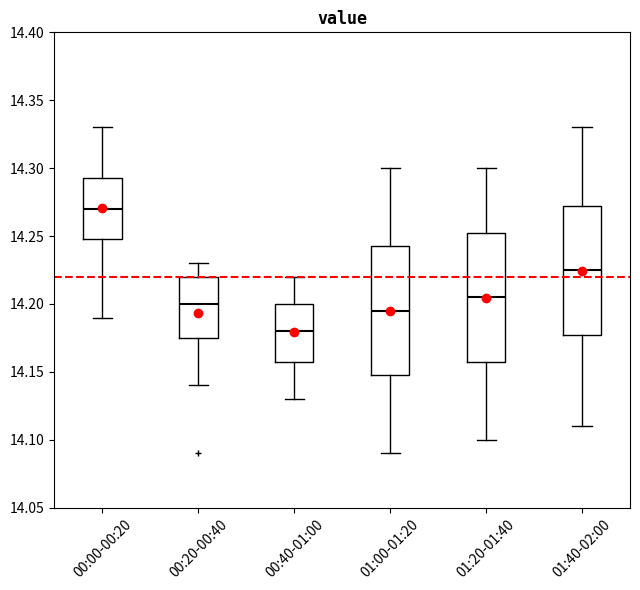

Reading left to right, transcribe this box plot: for each box, give where its median line is, the range the box spans, and where its two whiskers end, as read against the y-axis. The values are not printed on the chart, so give them approximately, as read against the axis.

00:00-00:20: median 14.270, box 14.250 to 14.295, whiskers 14.190 to 14.330
00:20-00:40: median 14.200, box 14.175 to 14.220, whiskers 14.140 to 14.230
00:40-01:00: median 14.180, box 14.160 to 14.200, whiskers 14.130 to 14.220
01:00-01:20: median 14.195, box 14.150 to 14.245, whiskers 14.090 to 14.300
01:20-01:40: median 14.205, box 14.160 to 14.255, whiskers 14.100 to 14.300
01:40-02:00: median 14.225, box 14.180 to 14.275, whiskers 14.110 to 14.330